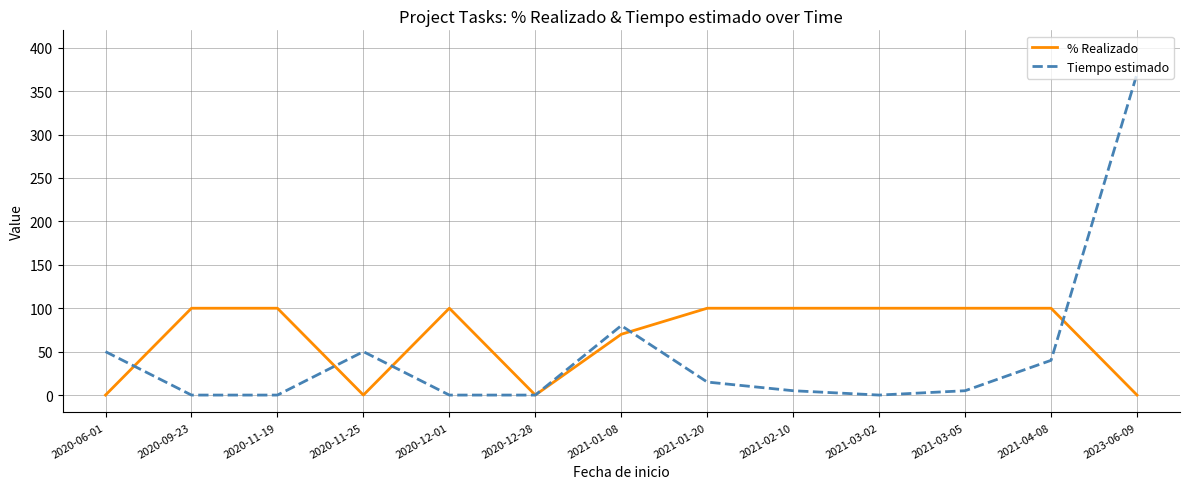

Which series has the largest range (max minus min)?

Tiempo estimado